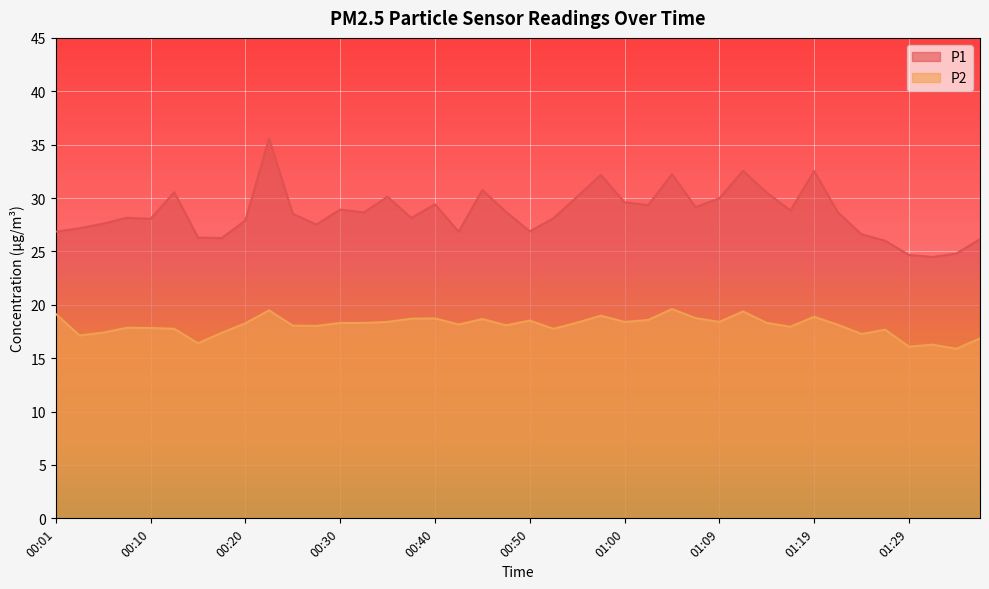

What is the sum of the P2 values at 00:45 and 01:17?

36.6